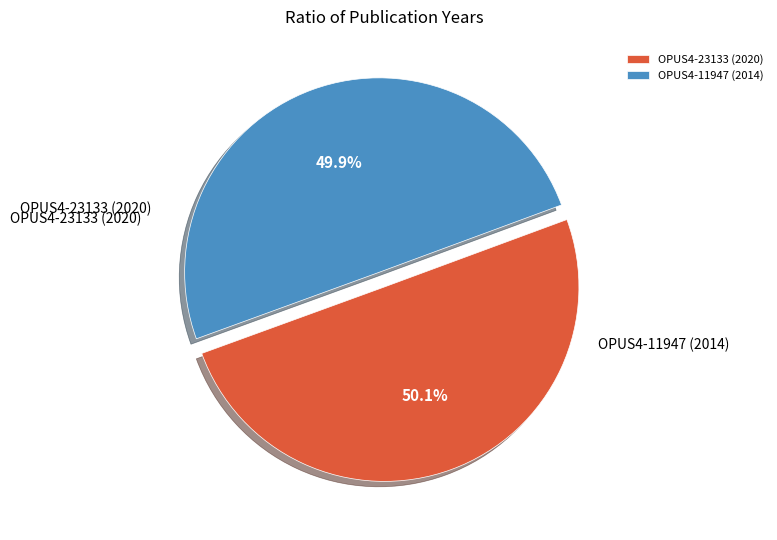

True or false: OPUS4-11947 (2014) accounts for 38% of the total.

False